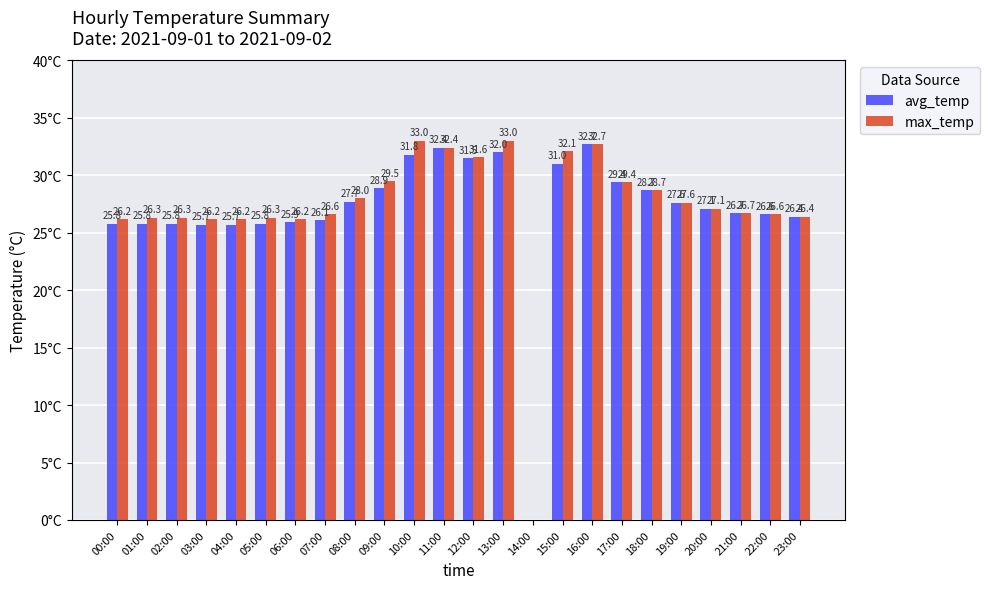

Where does the max_temp series first go above 27?

08:00